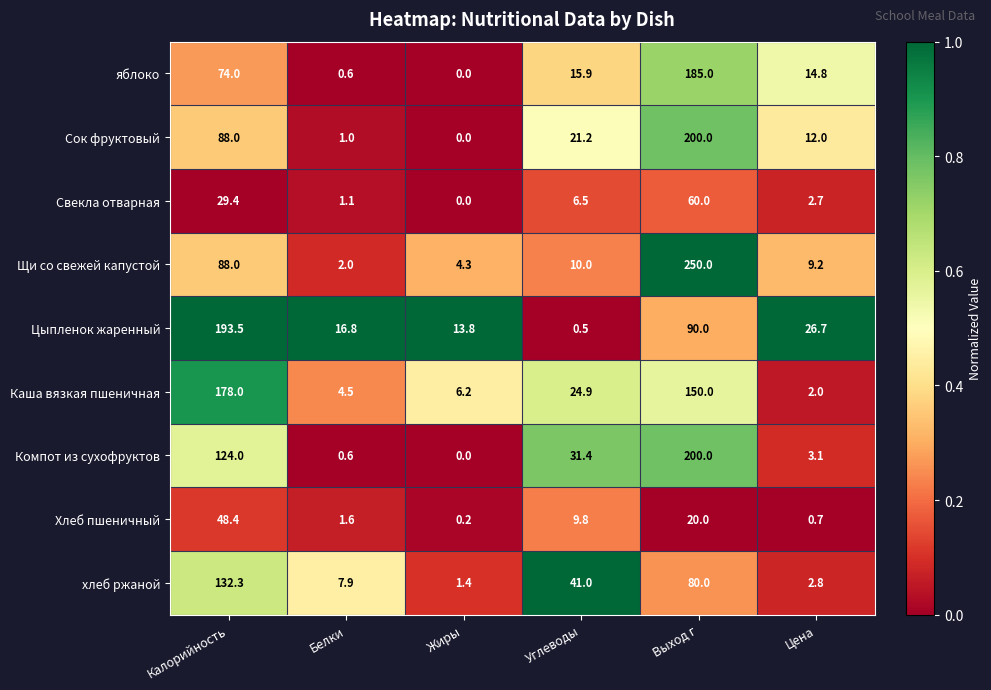

What is the greatest value displayed?

250.0